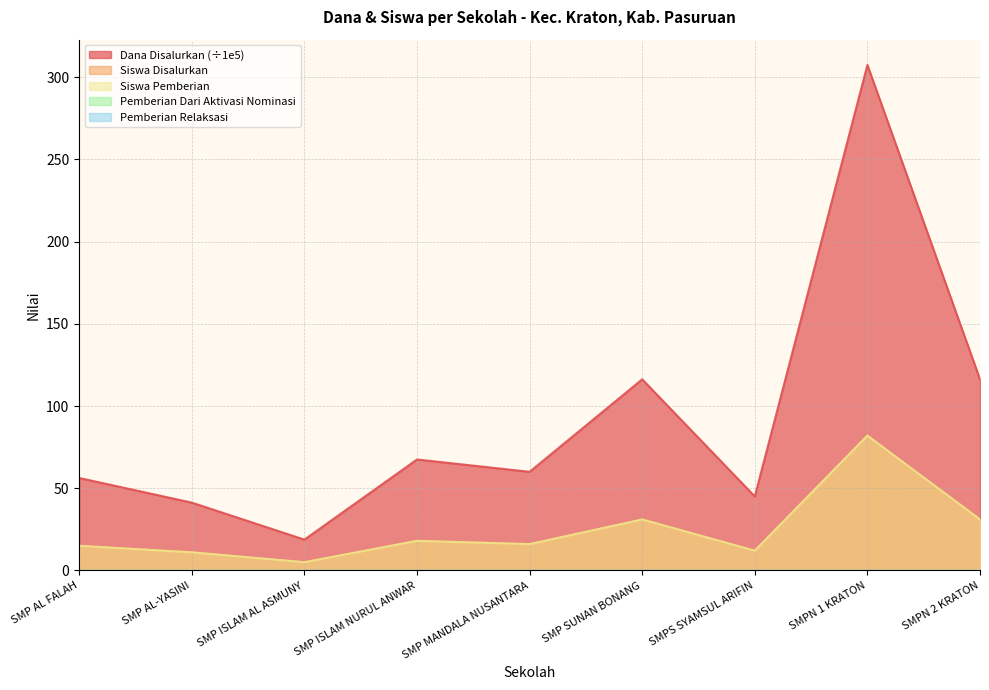

What is the highest value of the Siswa Disalurkan series?

82.0